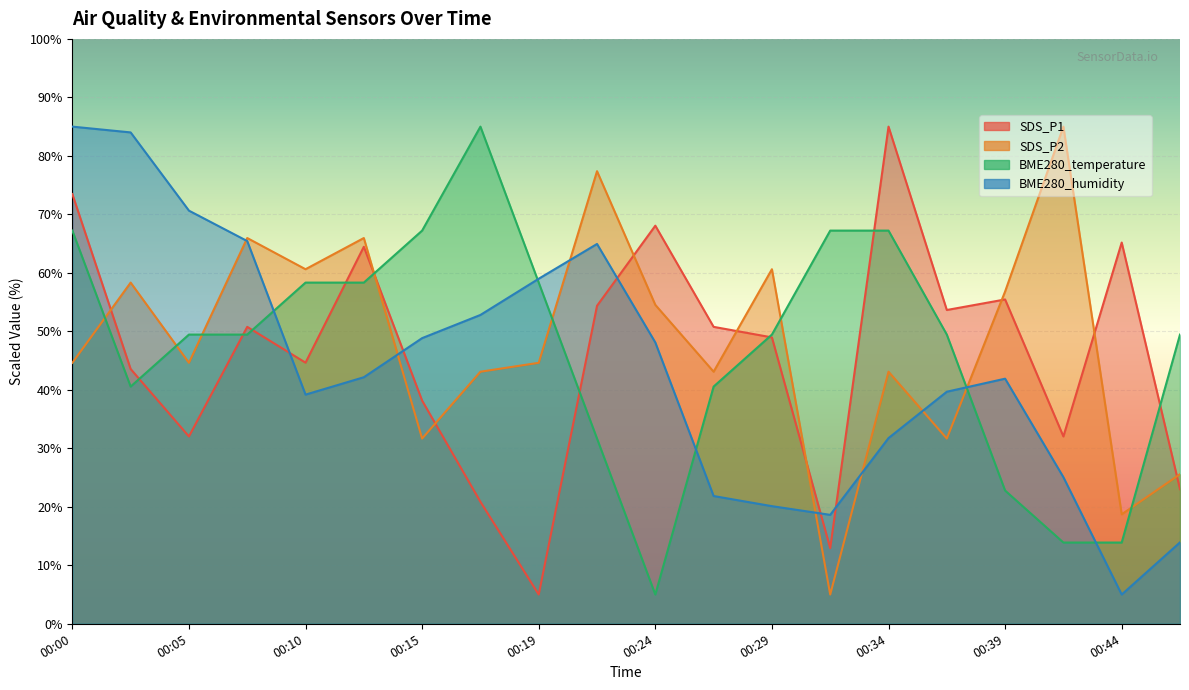

At which label does SDS_P1 reach its peak?

00:34